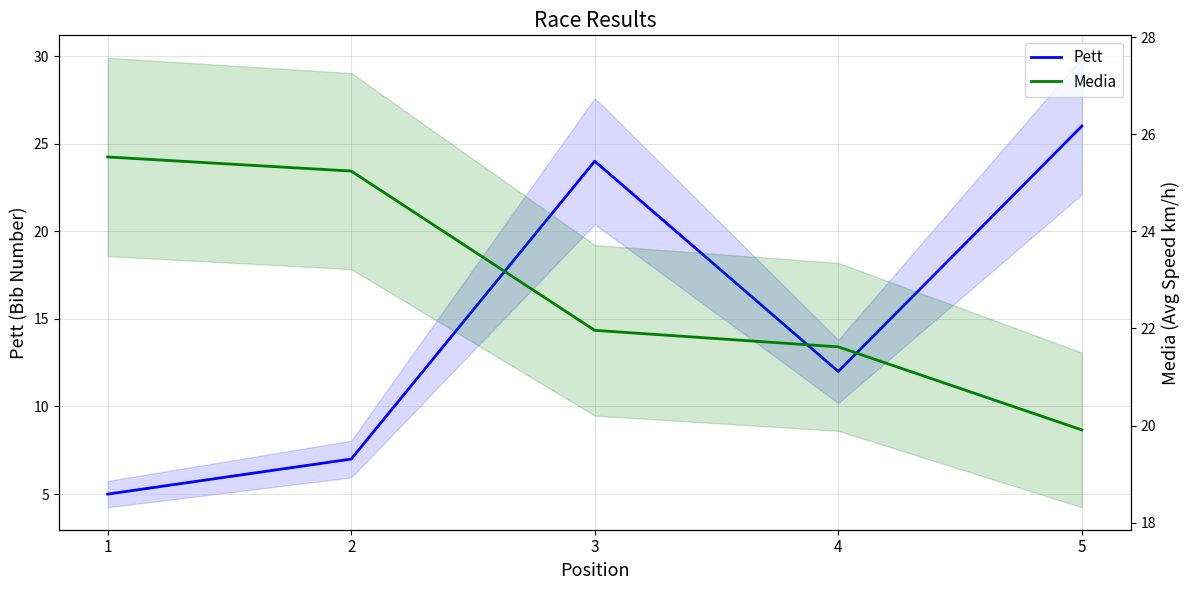

Which category has the lowest value across all series?

1